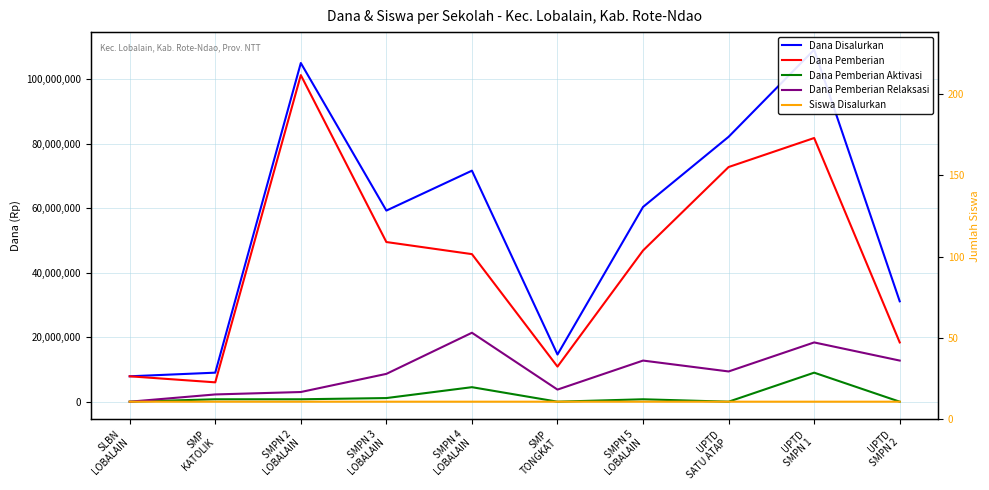

True or false: Dana Pemberian and Siswa Disalurkan cross at least once.

False